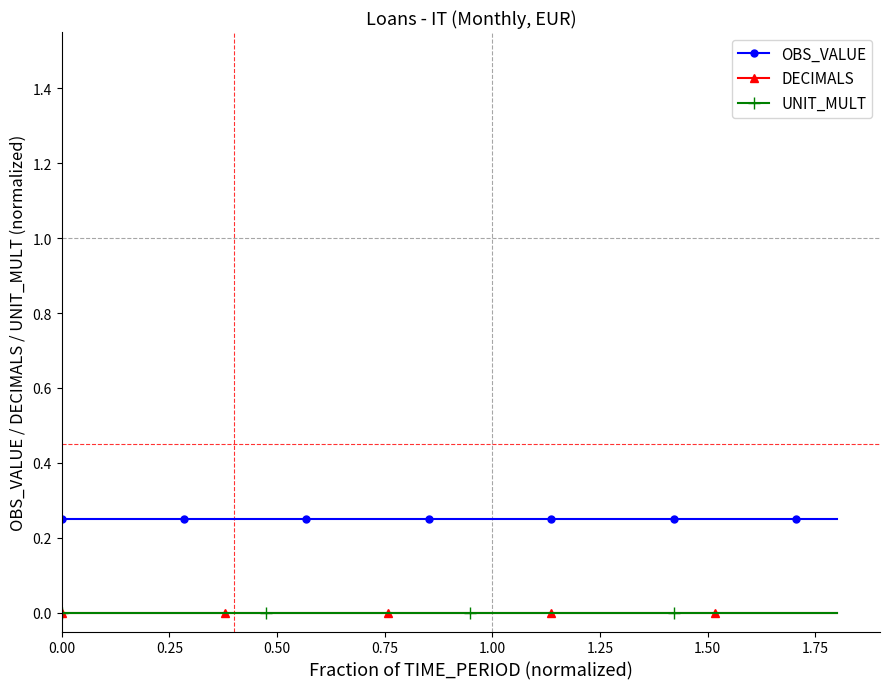

Reading left to right, extract all data points from this chart.

OBS_VALUE: 0.2	0.2	0.2	0.2	0.2	0.2	0.2	0.2	0.2	0.2	0.2	0.2	0.2	0.2	0.2	0.2	0.2	0.2	0.2	0.2
DECIMALS: 0.0	0.0	0.0	0.0	0.0	0.0	0.0	0.0	0.0	0.0	0.0	0.0	0.0	0.0	0.0	0.0	0.0	0.0	0.0	0.0
UNIT_MULT: 0.0	0.0	0.0	0.0	0.0	0.0	0.0	0.0	0.0	0.0	0.0	0.0	0.0	0.0	0.0	0.0	0.0	0.0	0.0	0.0